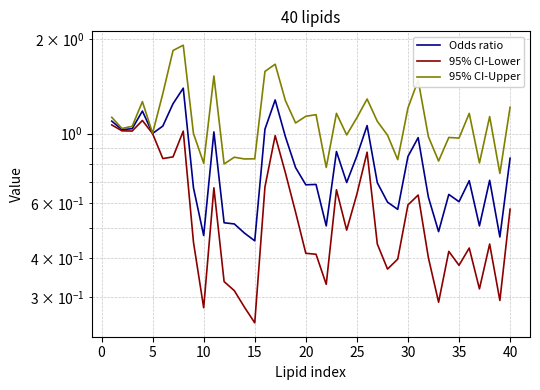

Which series has the largest total across all categories?

95% CI-Upper